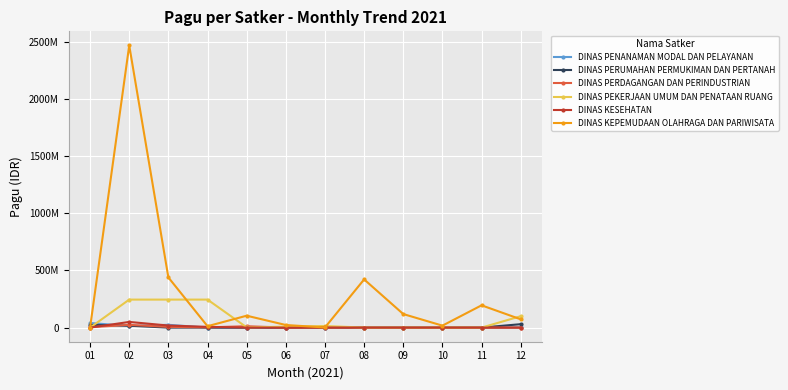

Does the chart have visible grid lines?

Yes